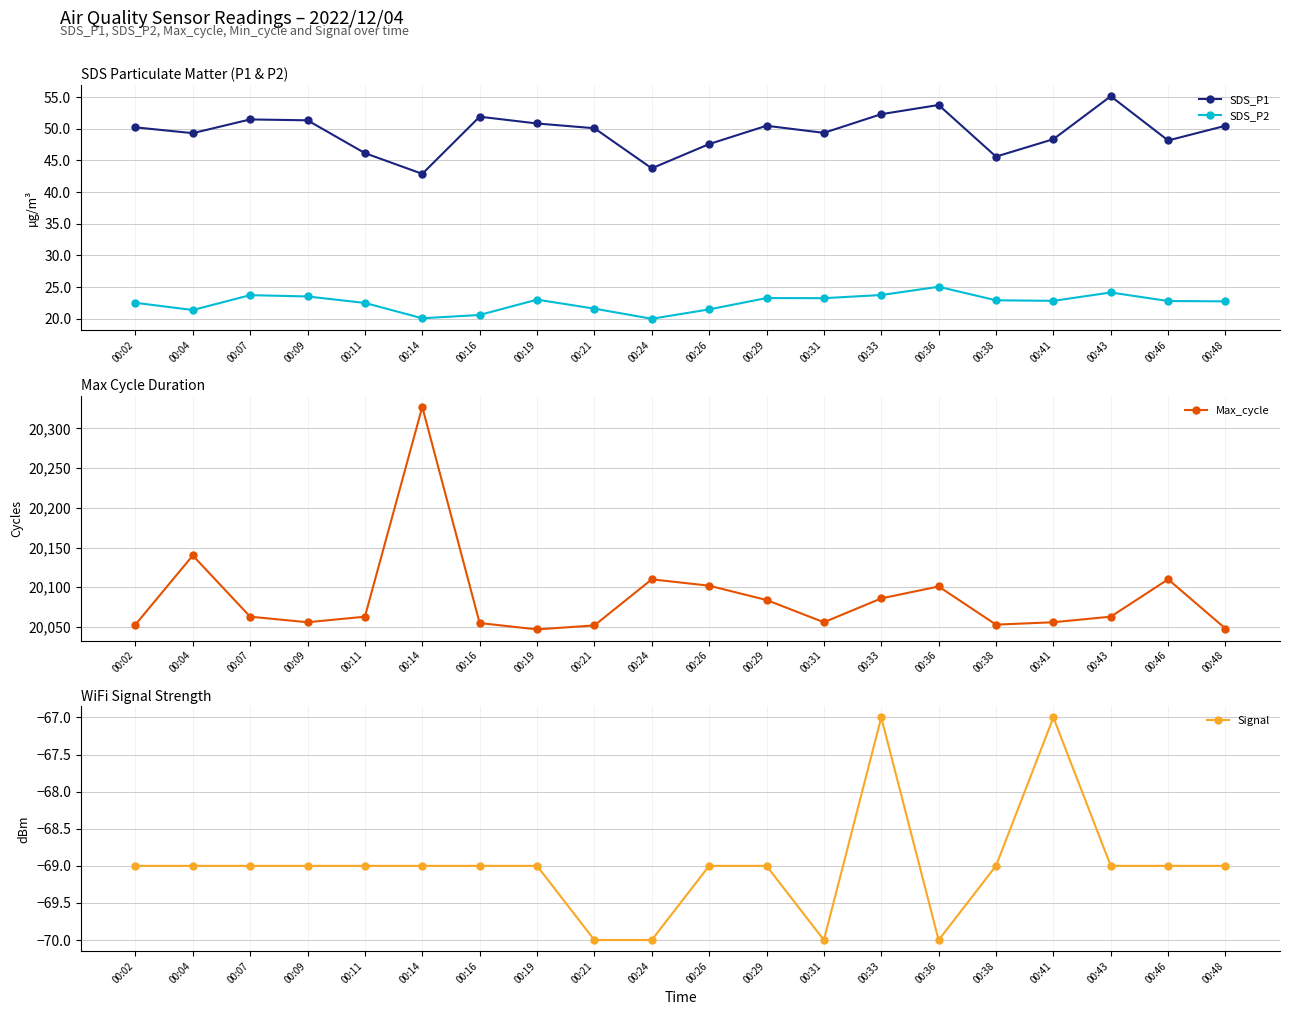

What is the greatest value displayed?

20327.0